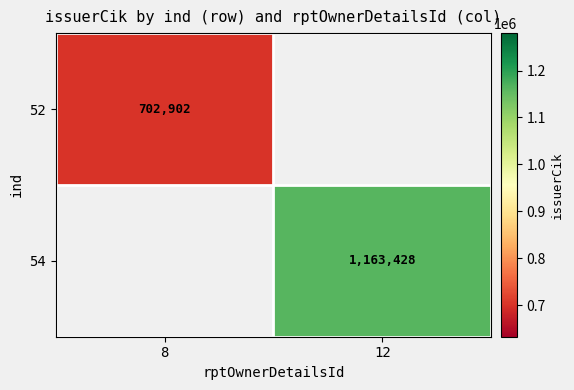

True or false: 54 has a value of 1163428 at 12.

True